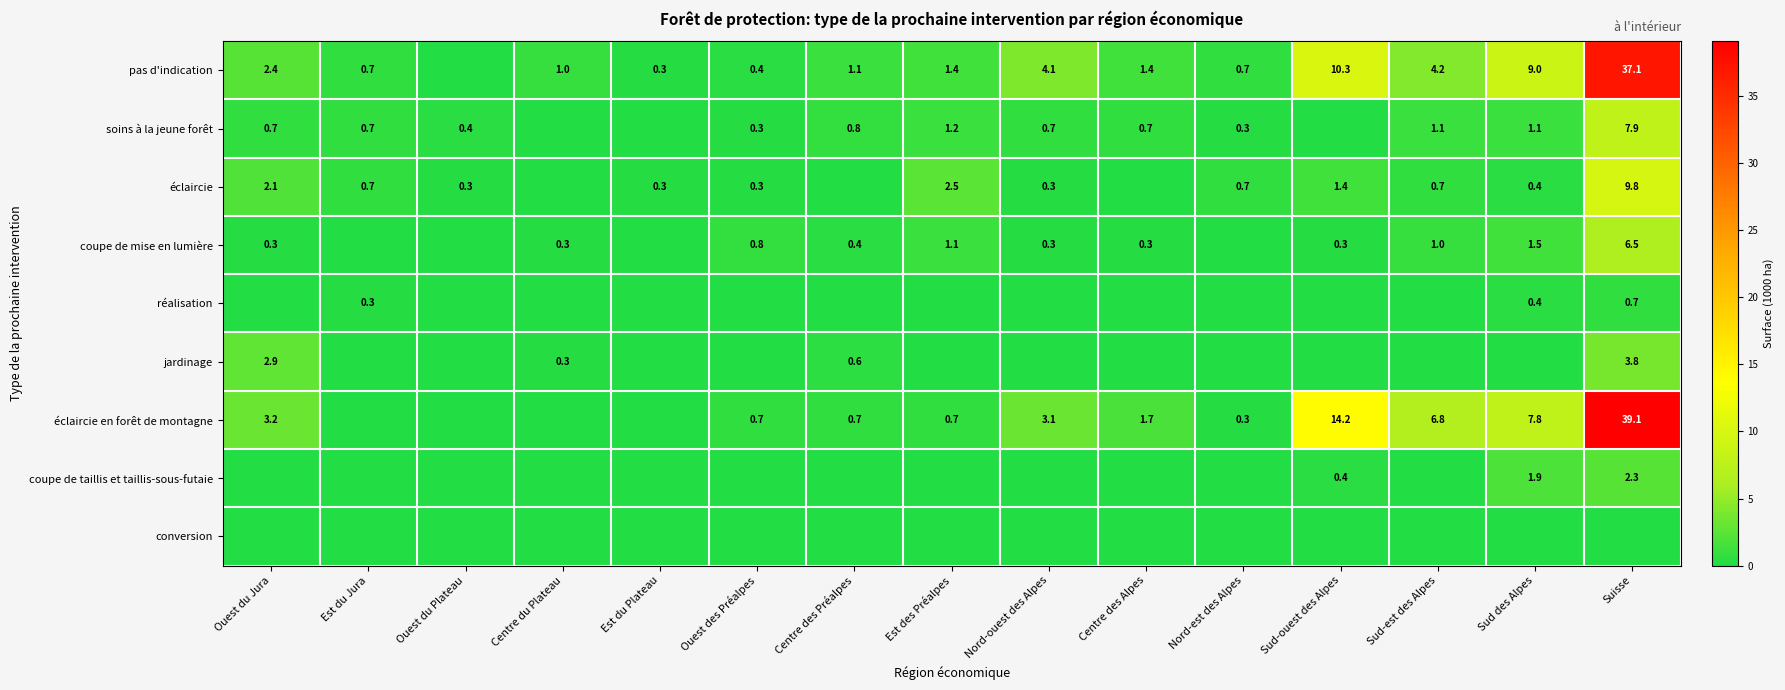

Count the number of data series in this chart.

9